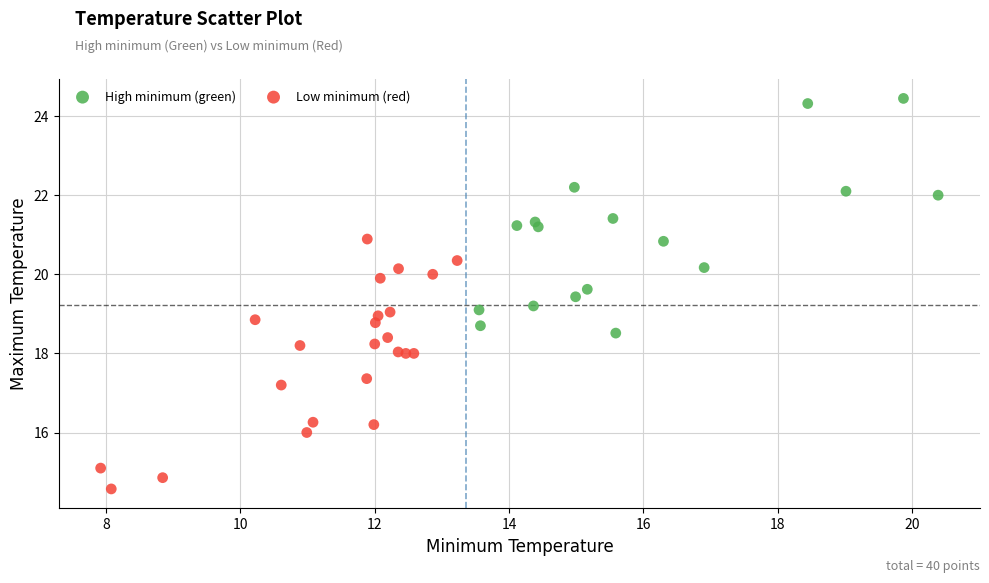

Which series reaches the minimum Y coordinate?

Low minimum (red)